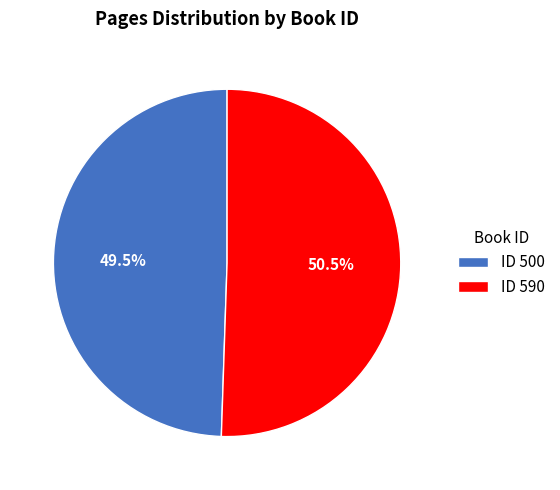

What percentage do ID 500 and ID 590 together represent?

100.0%